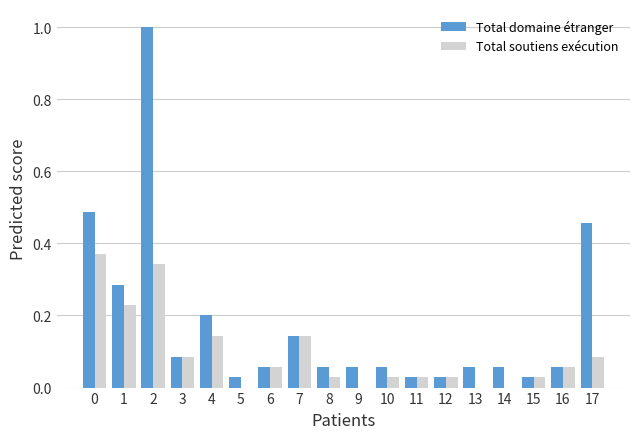

The value of Total soutiens exécution at 14 is 0.0. True or false?

True